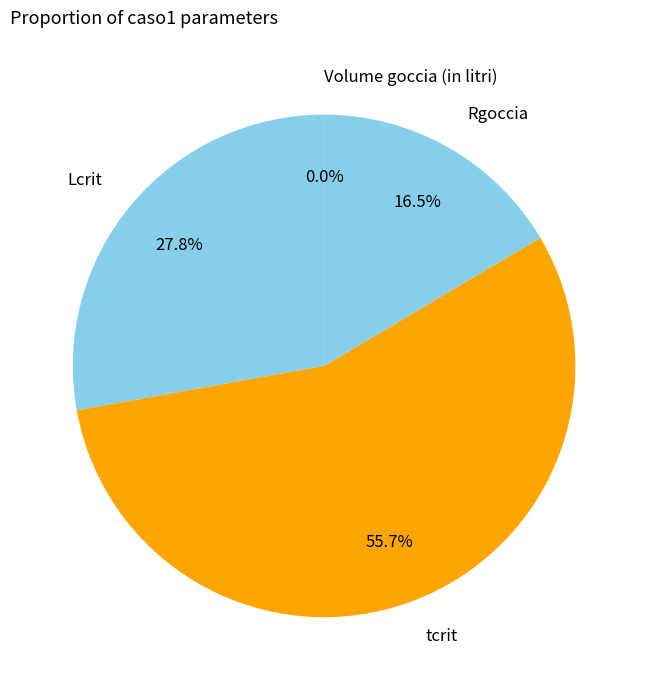

Is there a majority slice in this chart?

Yes